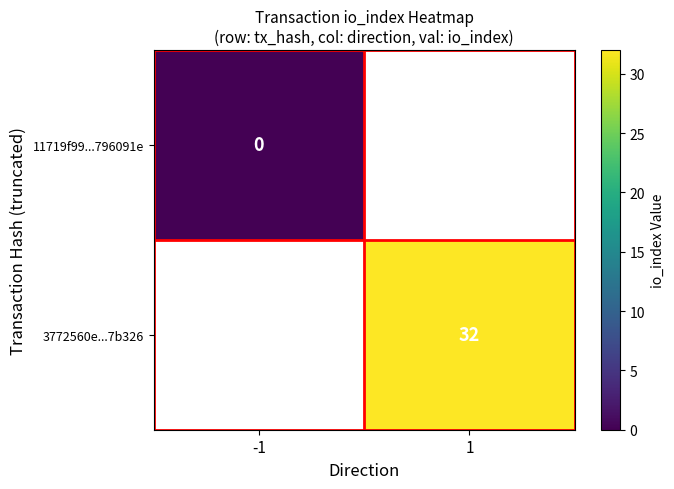

The value of 3772560e...7b326 at 1 is 50. True or false?

False